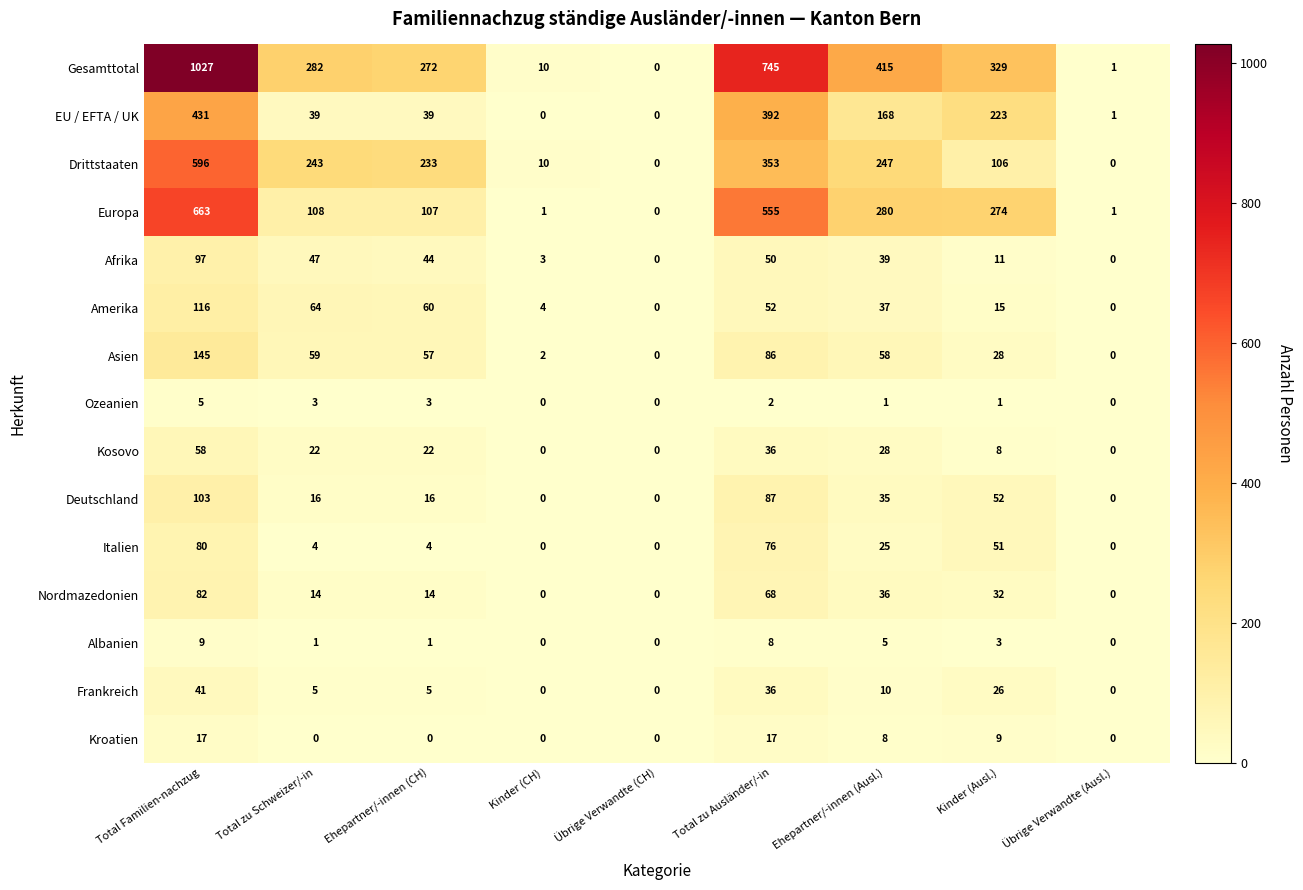

Which series has the widest spread of values?

Gesamttotal